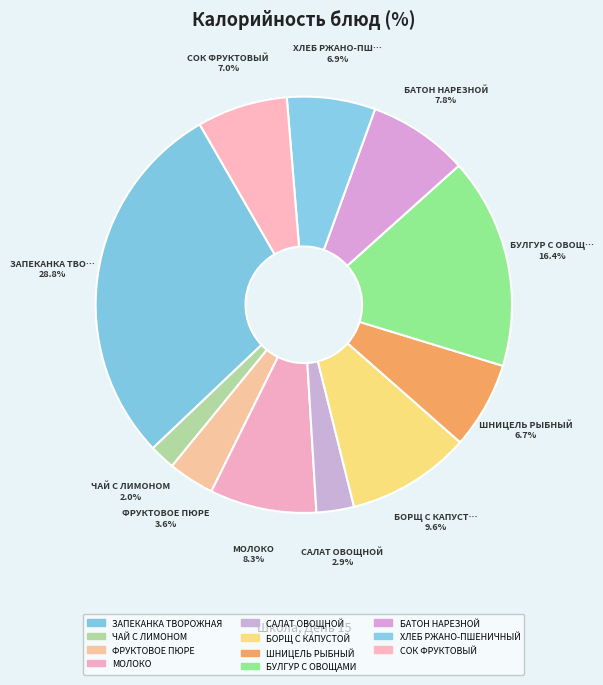

Count the number of slices in the pie.

11